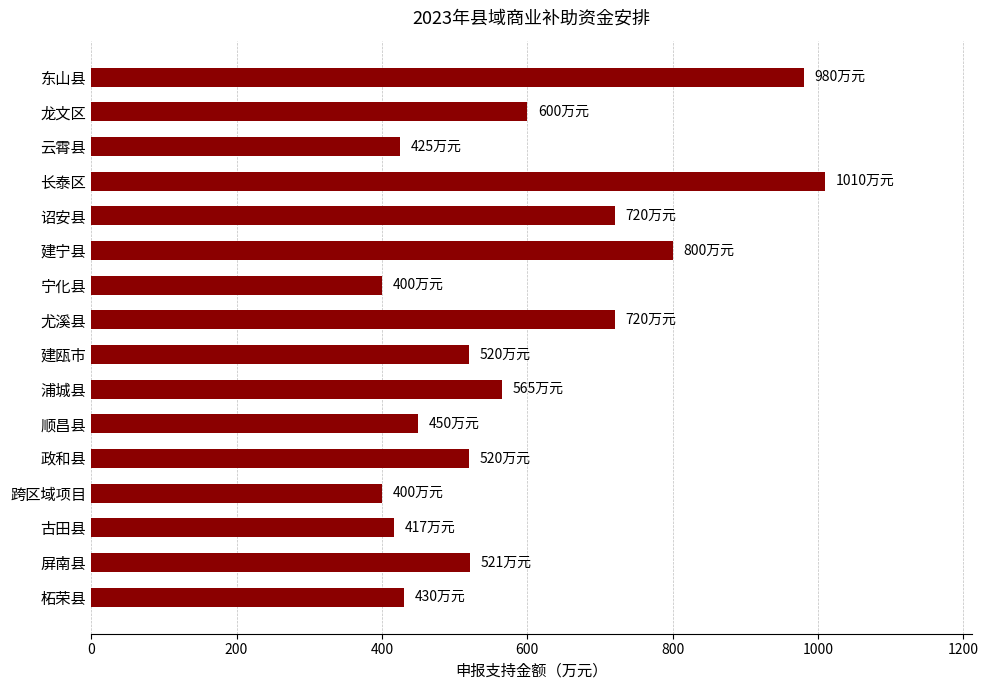

What value does the data have at 东山县?

980